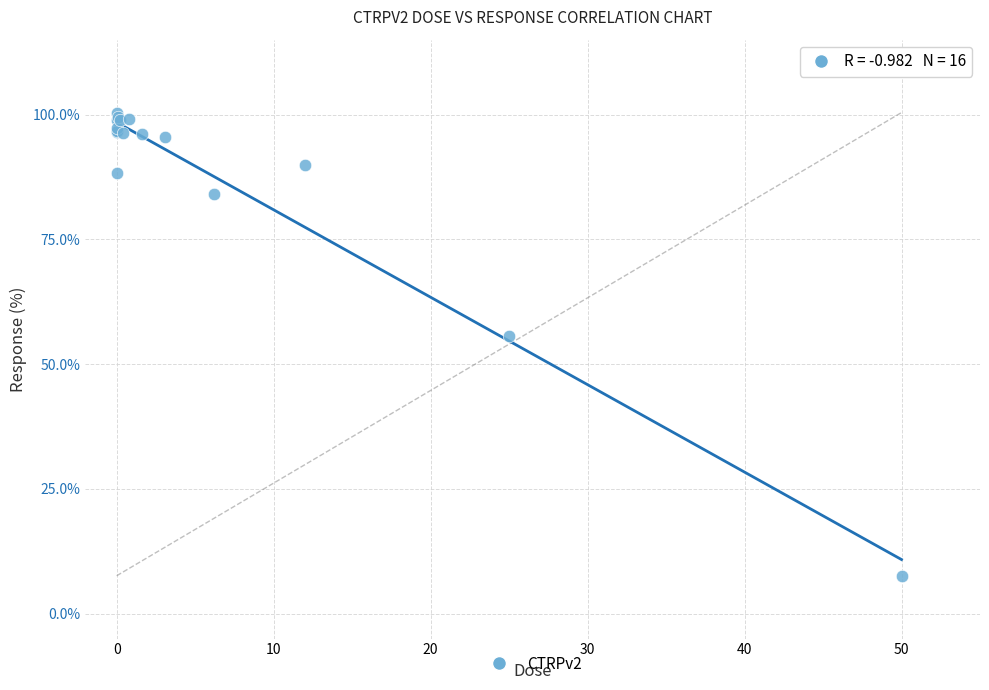

What Y value in the scatter plot is closest to 53?

55.7